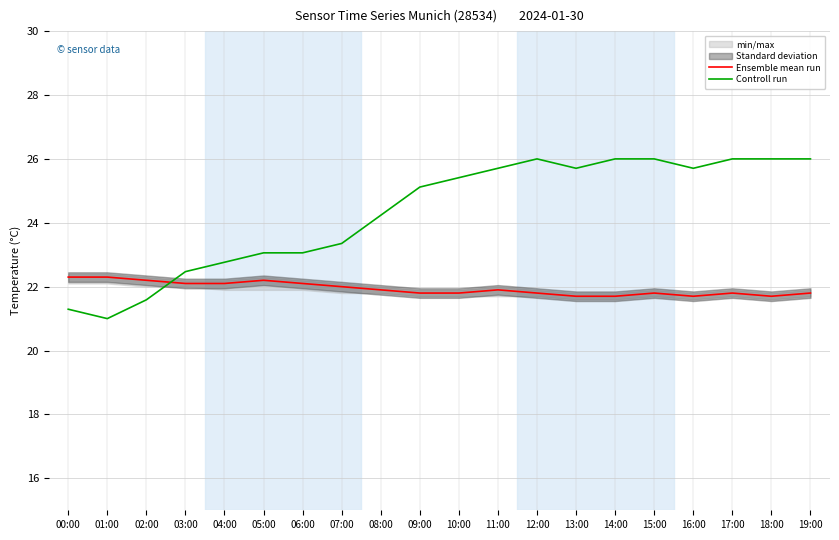

What is the label of the 8th point from the right?

12:00